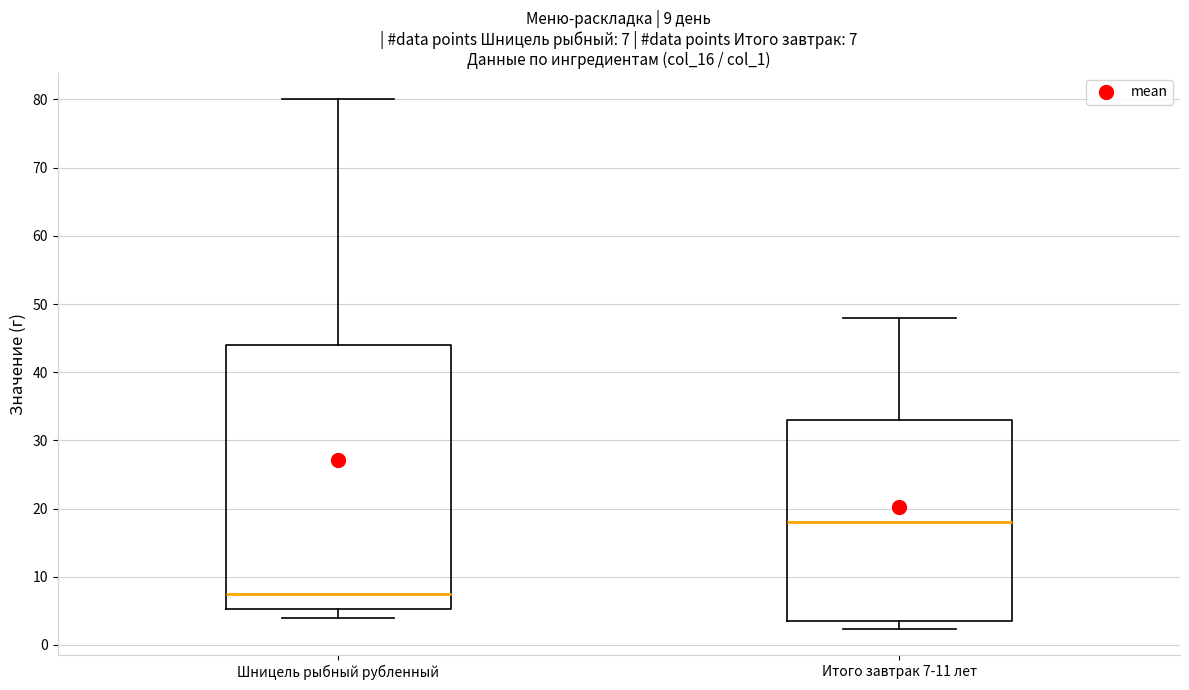

Which box has the lowest median line?

Шницель рыбный рубленный